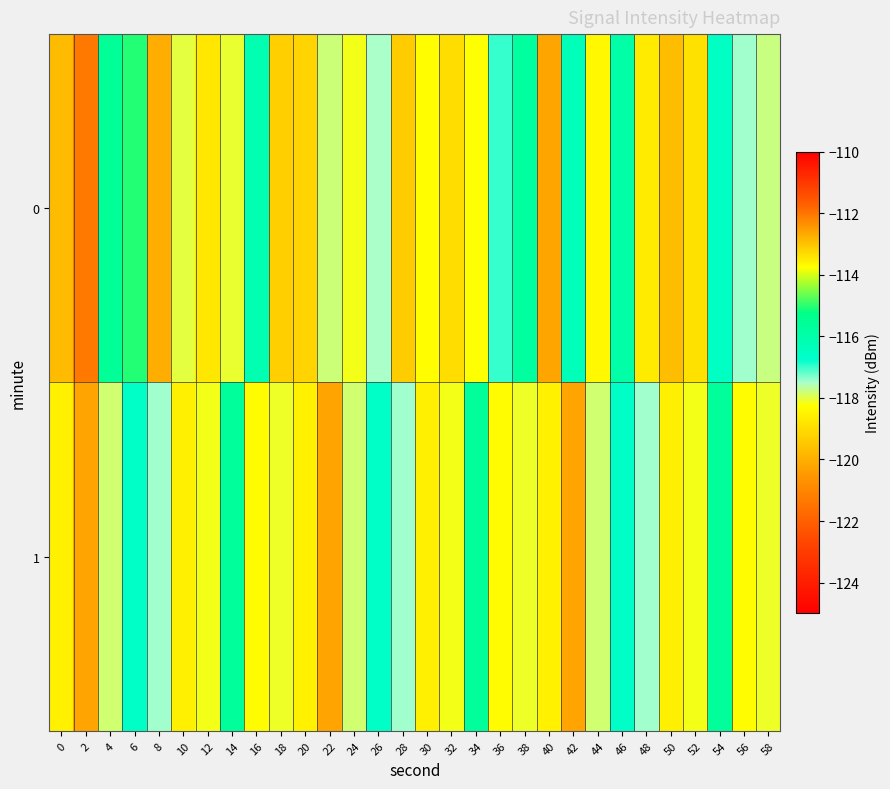

Rank the series by their average value, from highest to lowest.

0, 1